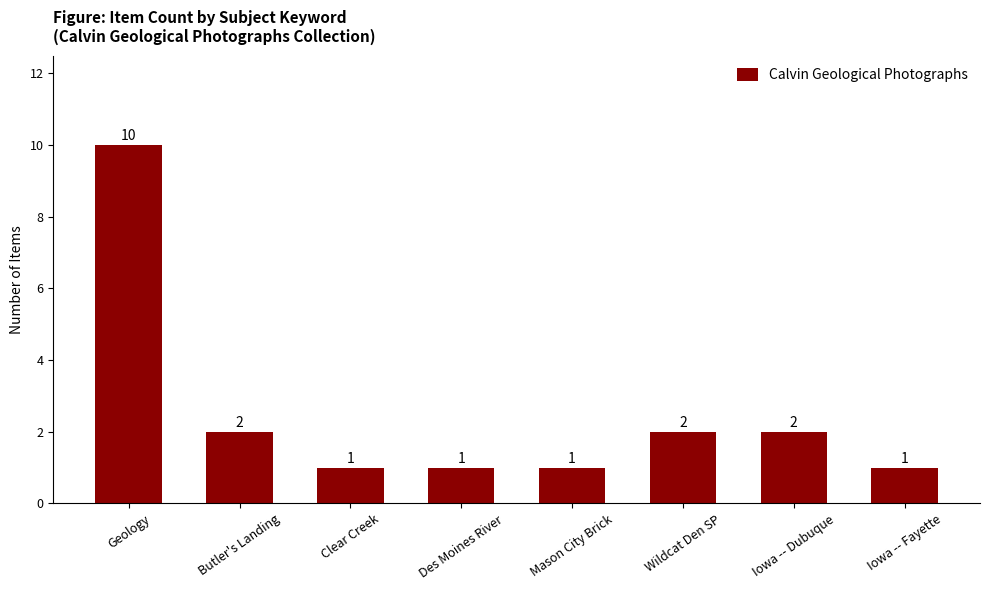

What is the difference between the maximum and minimum values?

9